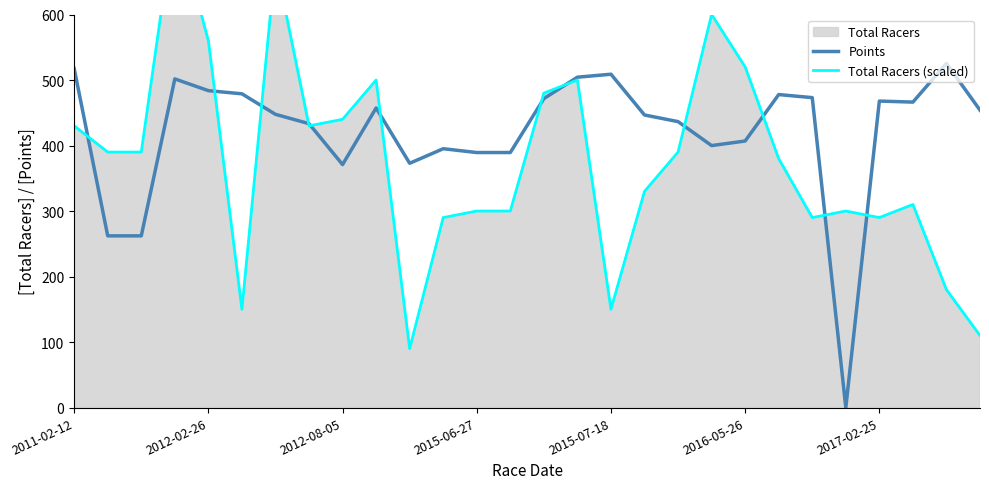

What is the difference between the maximum and second lowest values in the Total Racers (scaled) series?

640.0